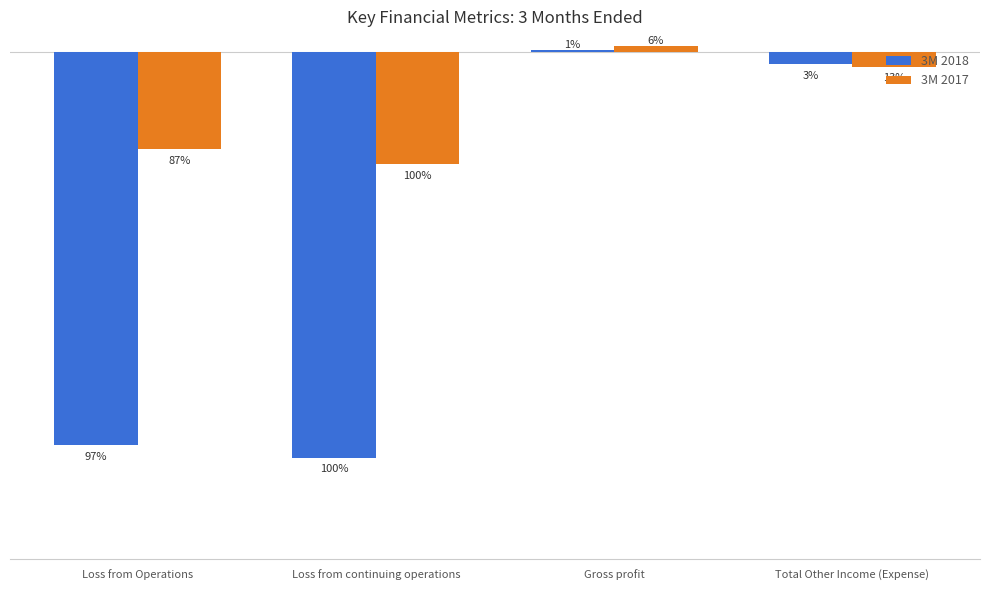

What is the maximum value shown in the chart?

47896